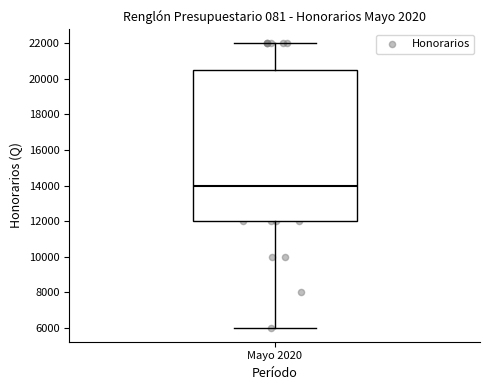

Transcribe this box plot: give where the median line is, the range the box spans, and where the two whiskers end, as read against the y-axis. The values are not printed on the chart, so give them approximately, as read against the axis.

median 14000, box 12000 to 20600, whiskers 6000 to 22000